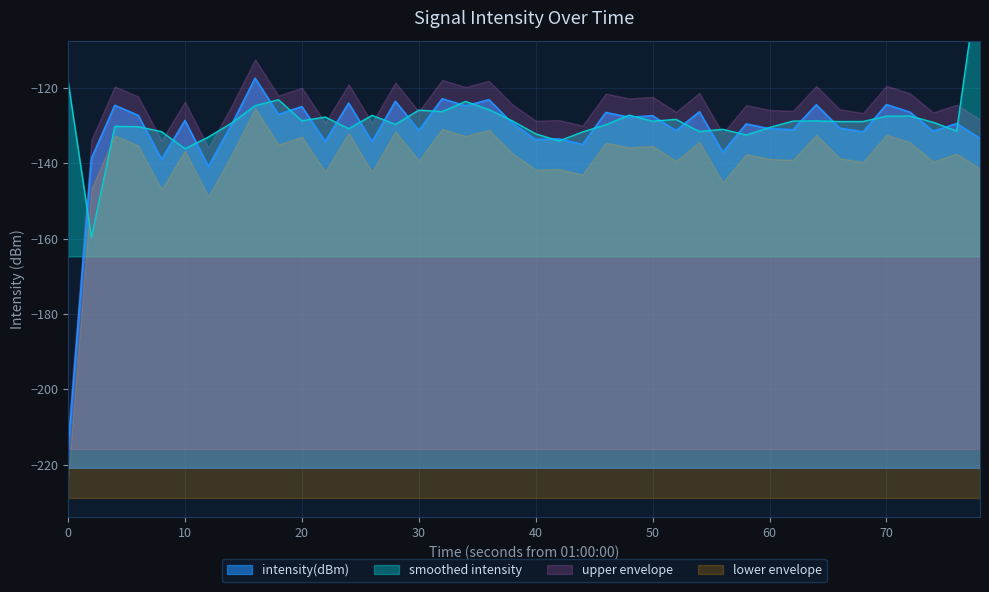

What is the value of the 16th point from the left?

-131.3